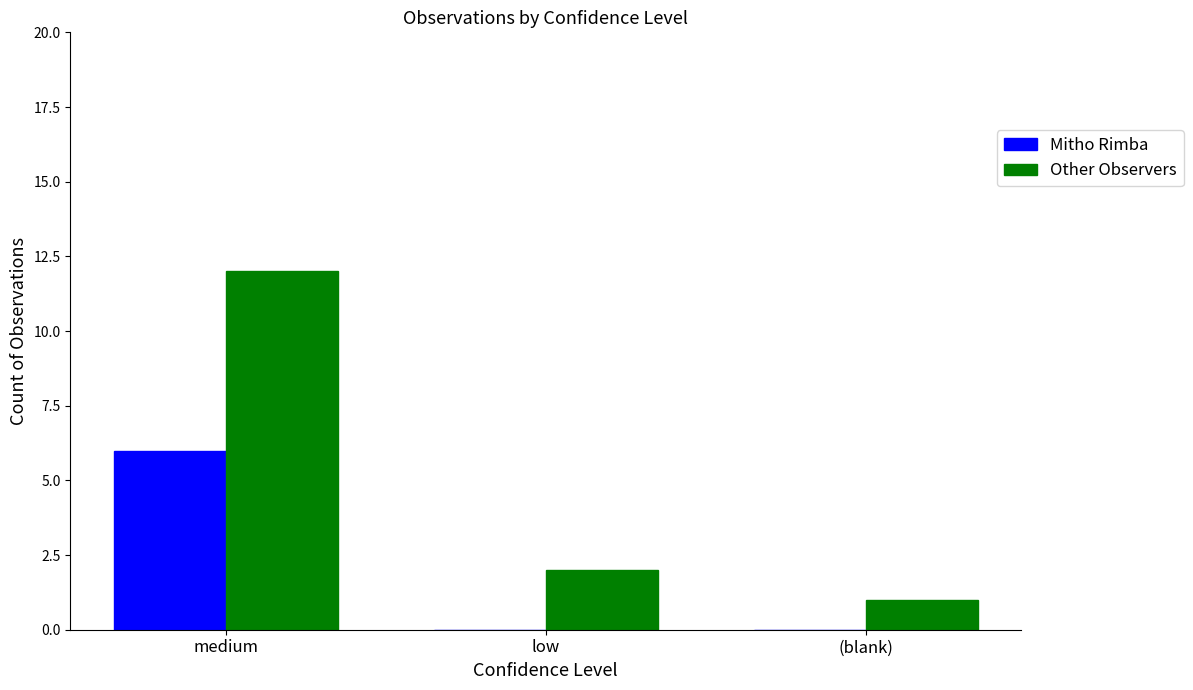

Which category has the highest value in the Other Observers series?

medium